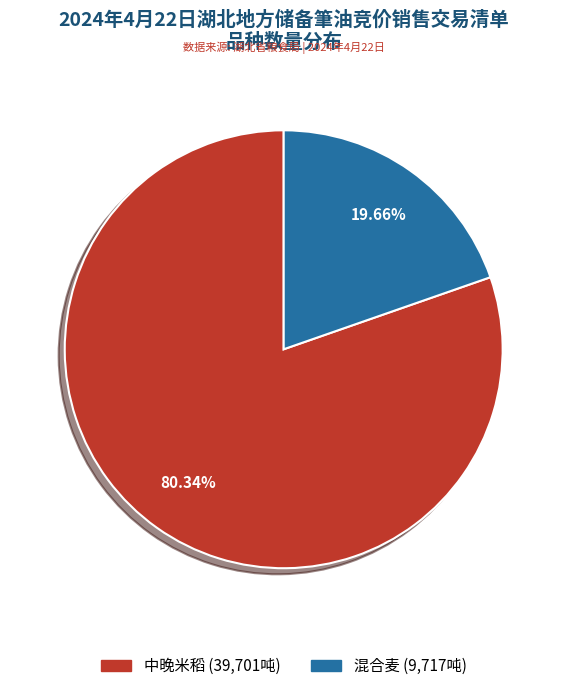

To the nearest percent, what is the average slice percentage?

50%